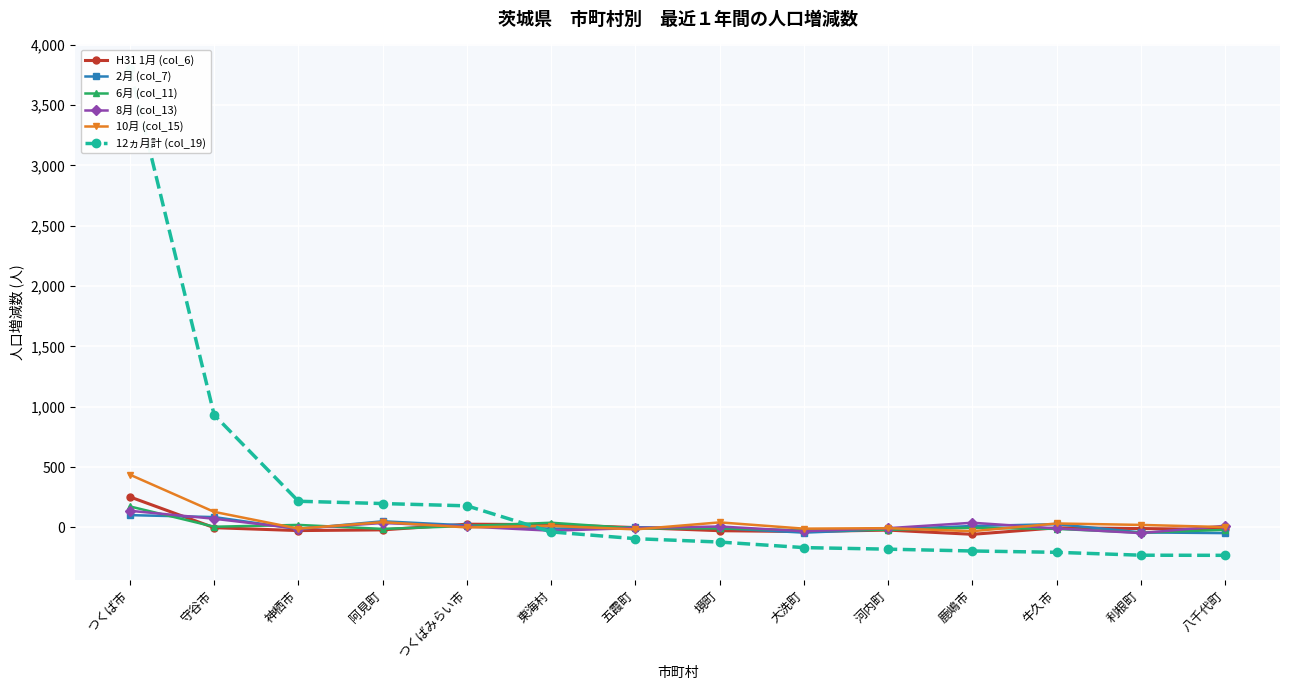

How many data points in H31 1月 (col_6) are above -9?

6